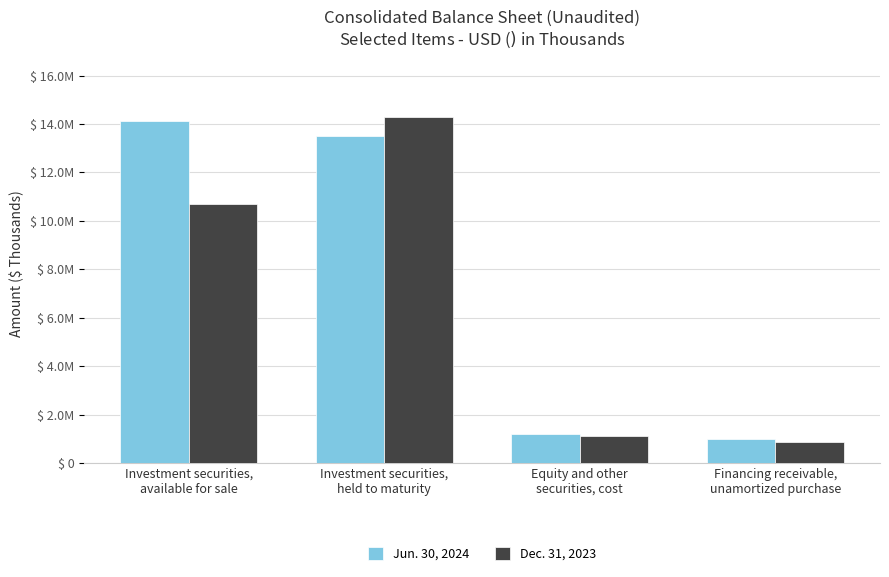

Are the bars horizontal?

No